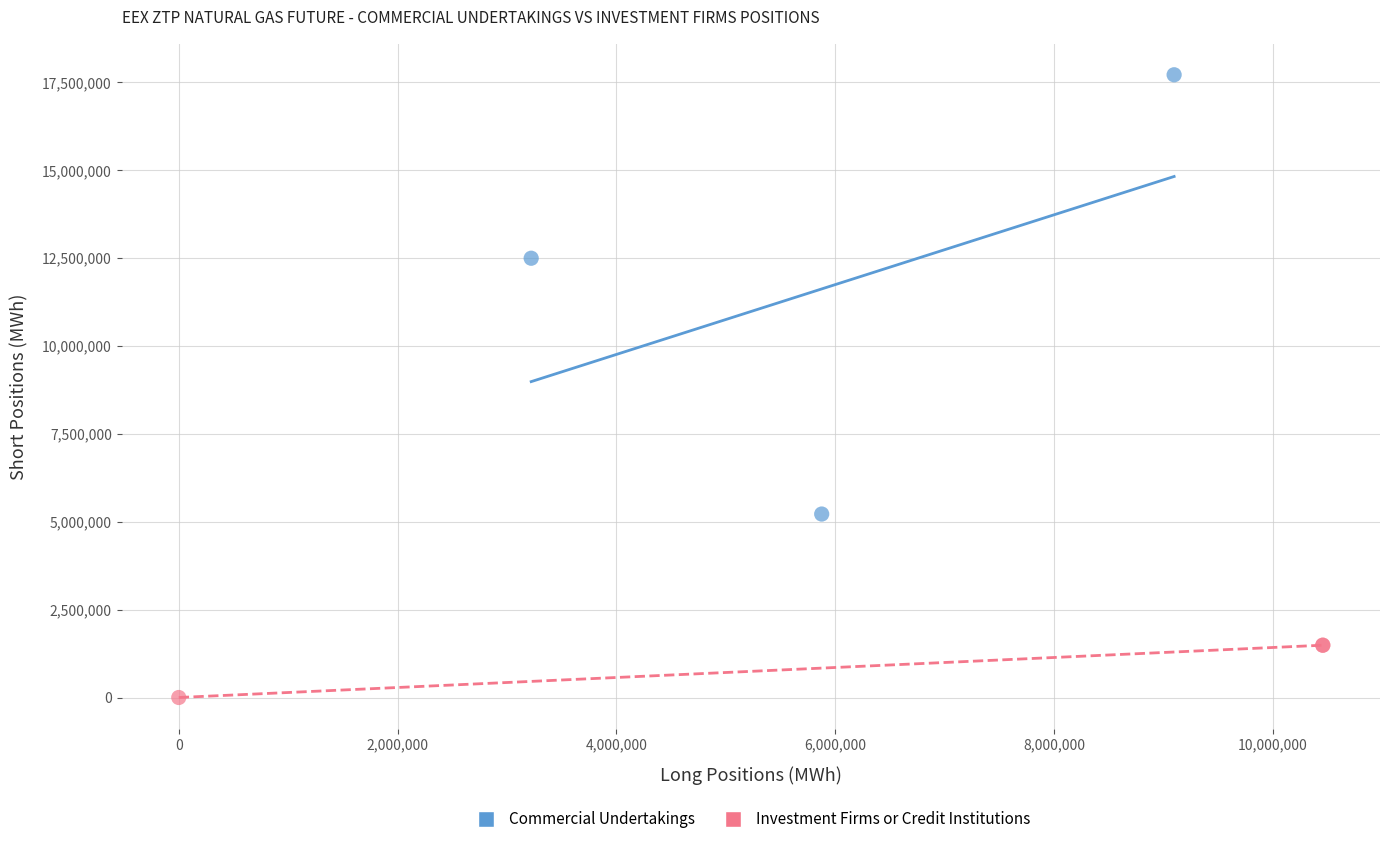

Which series contains the highest Y value?

Commercial Undertakings